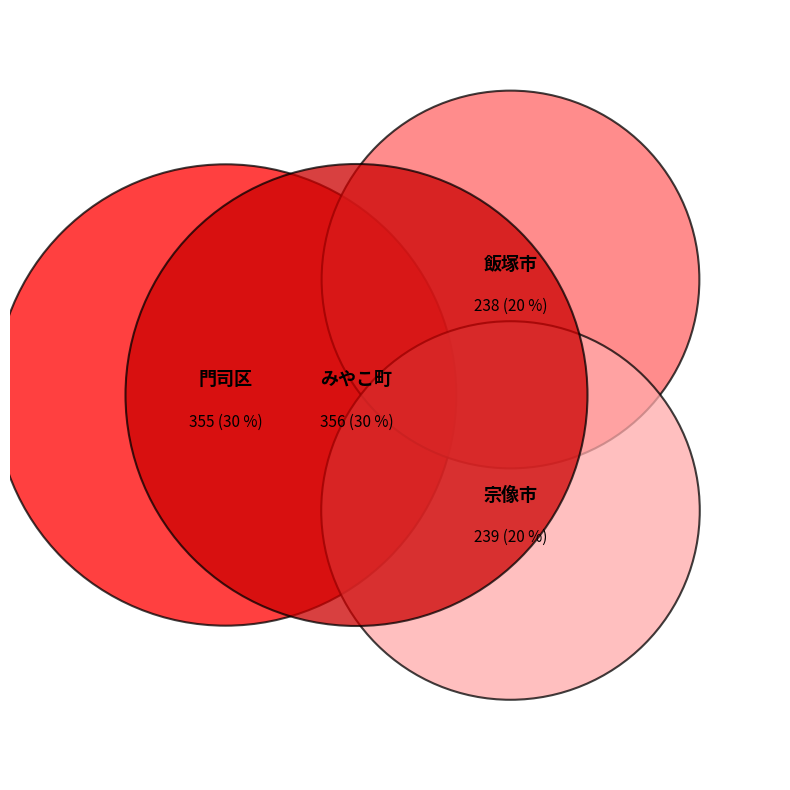

Which category has the biggest portion of the pie?

みやこ町